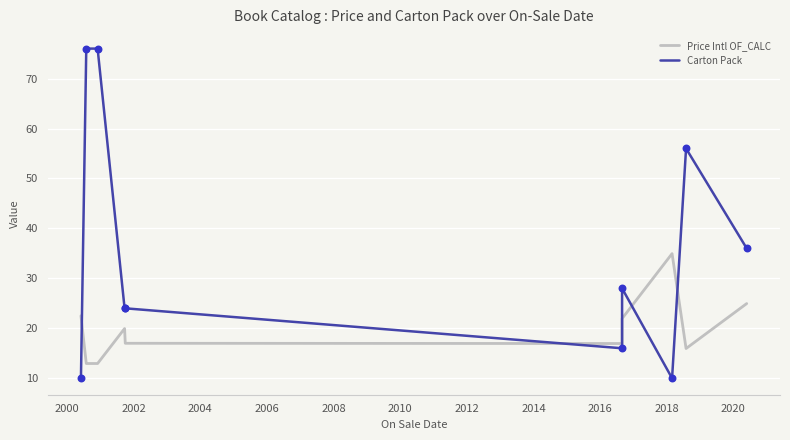

Which series reaches the minimum Y coordinate?

Carton Pack